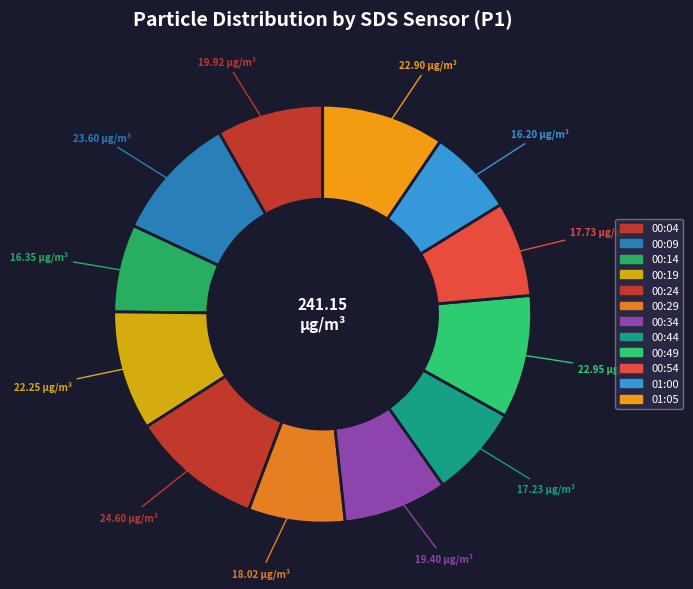

Count the number of slices in the pie.

12